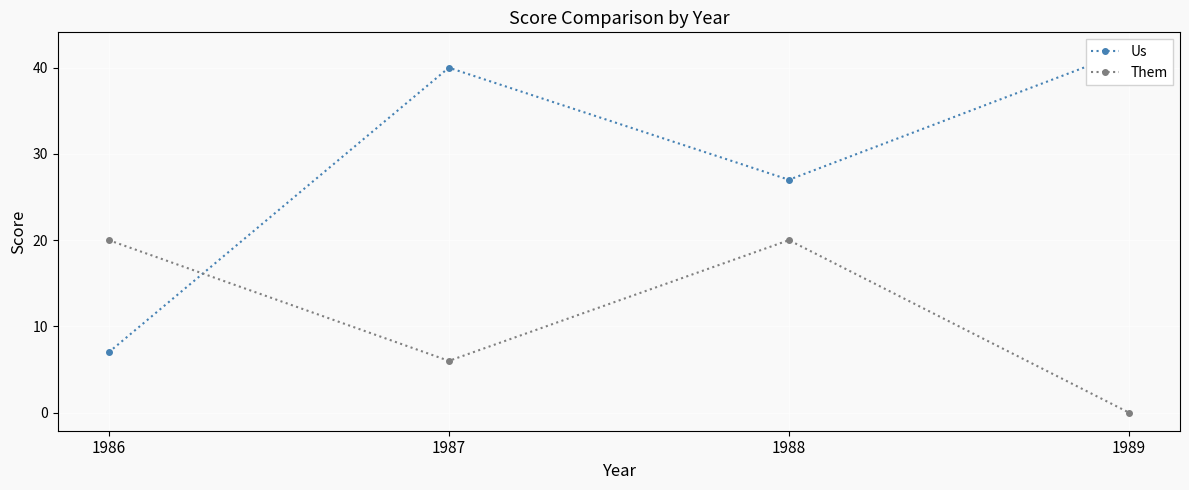

Is the value of Them at 1989 greater than the value of Us at 1986?

No